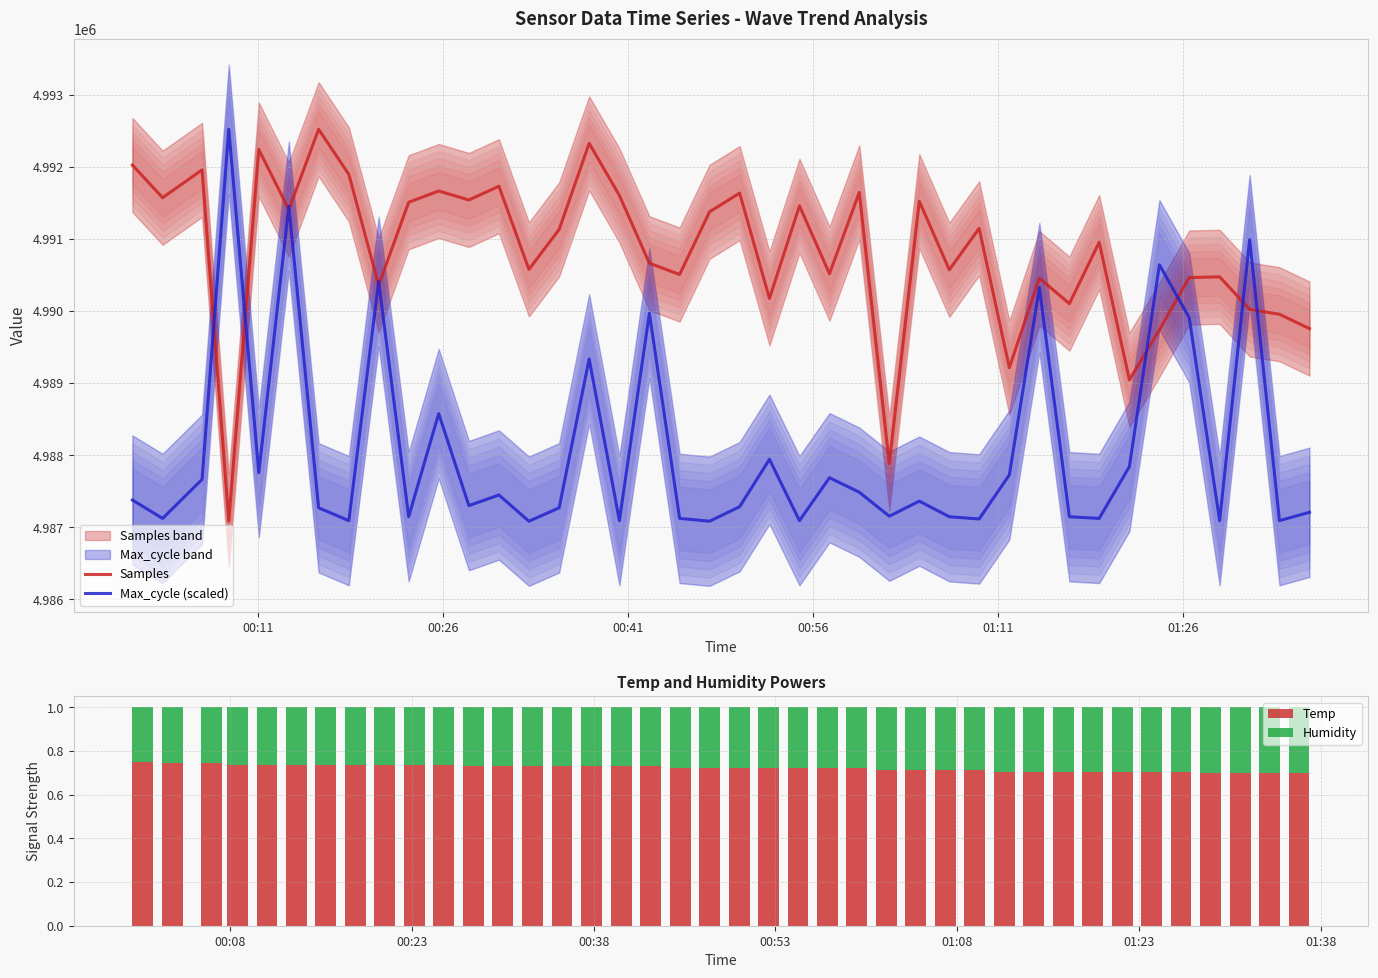

What are all the series names shown in the legend?

Samples, Max_cycle (scaled), Temp, Humidity